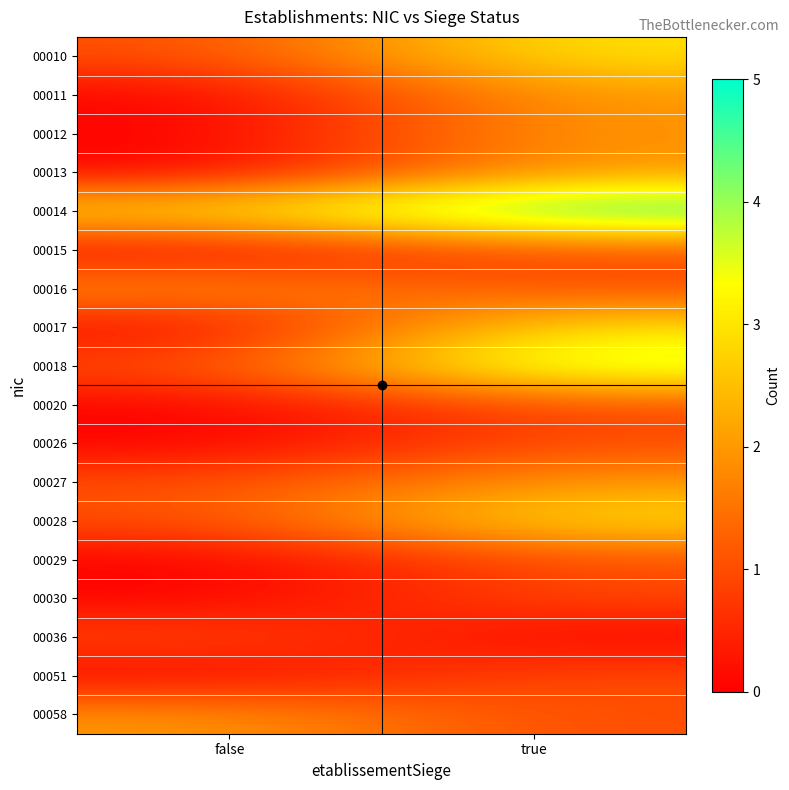

What is the greatest value displayed?

5